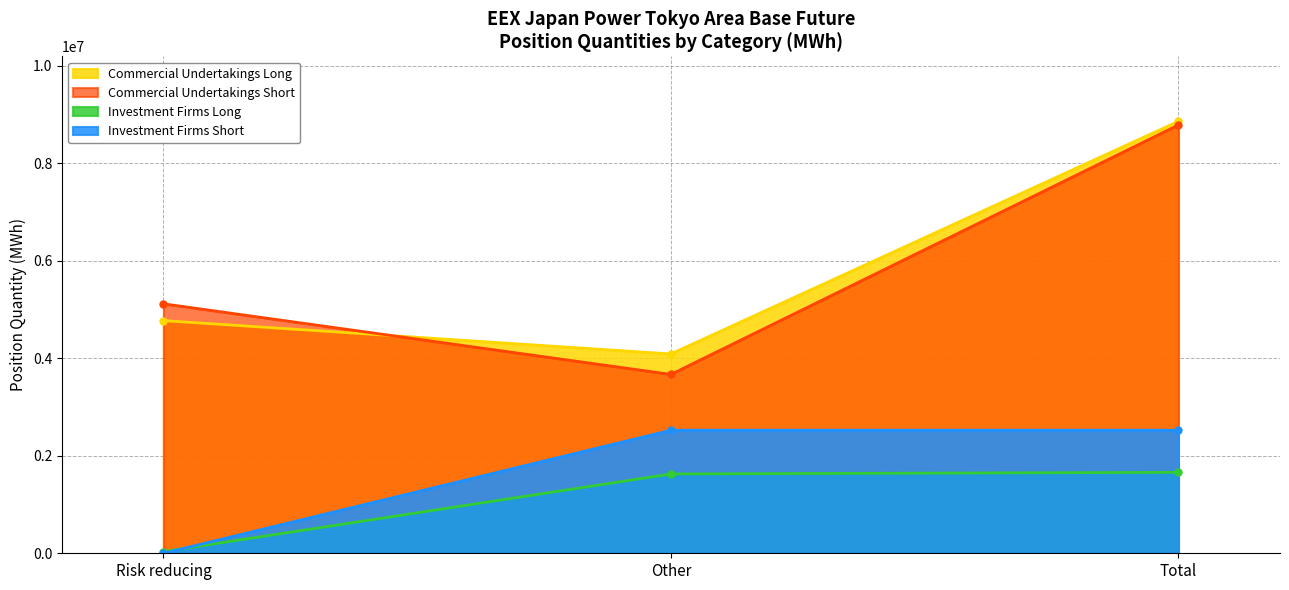

The value of Investment Firms Short at Risk reducing is 0.0. True or false?

True